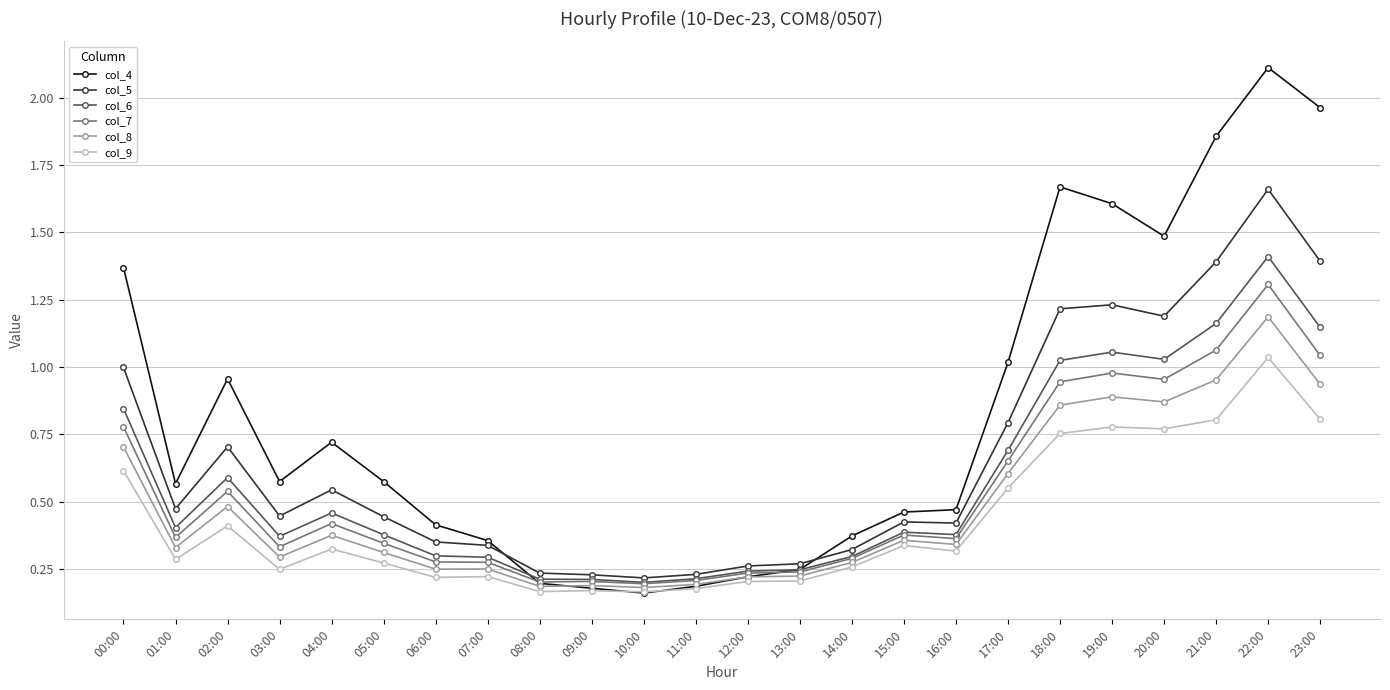

True or false: col_4 and col_8 cross at least once.

True